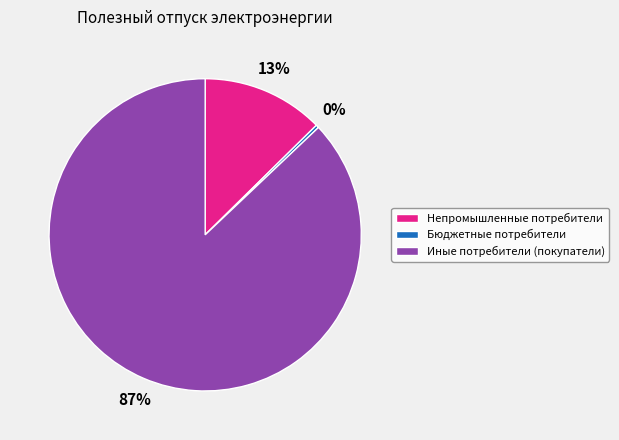

Which category has the smallest portion of the pie?

Бюджетные потребители